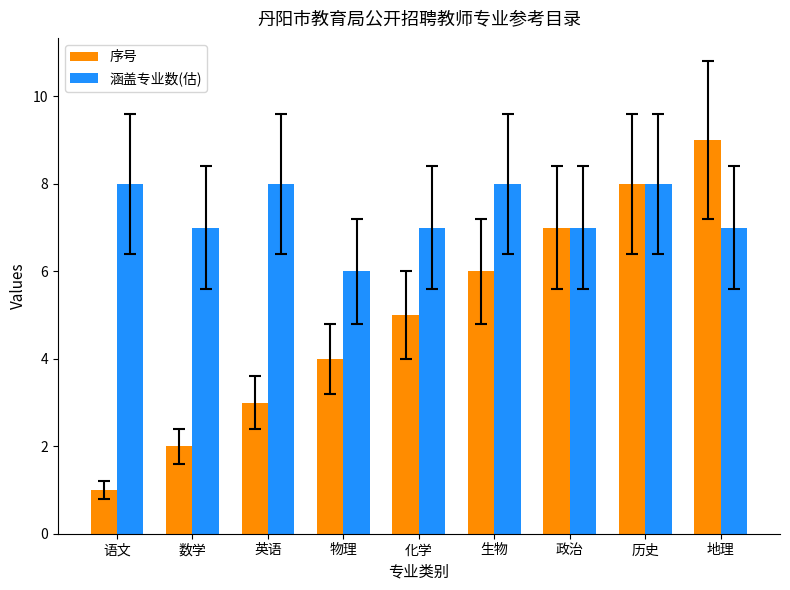

What value does the 序号 series have at 地理?

9